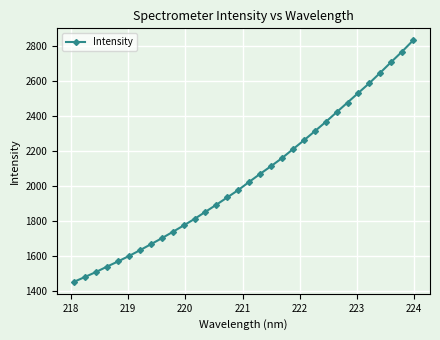

What is the difference between the second highest and second lowest values?

1288.5